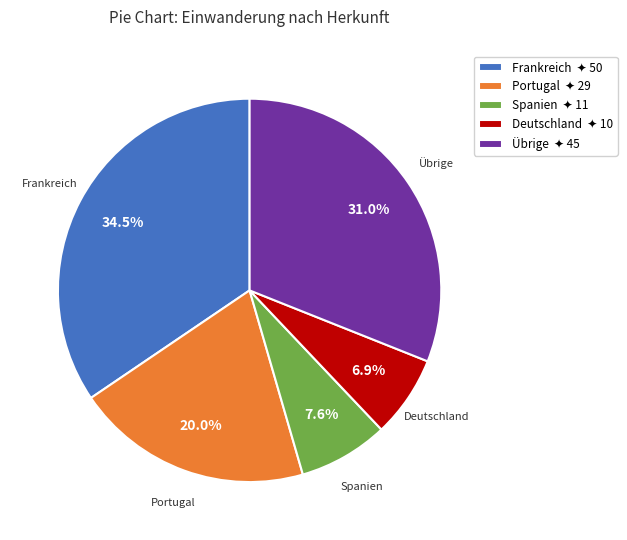

Is there any slice that represents more than half of the pie?

No